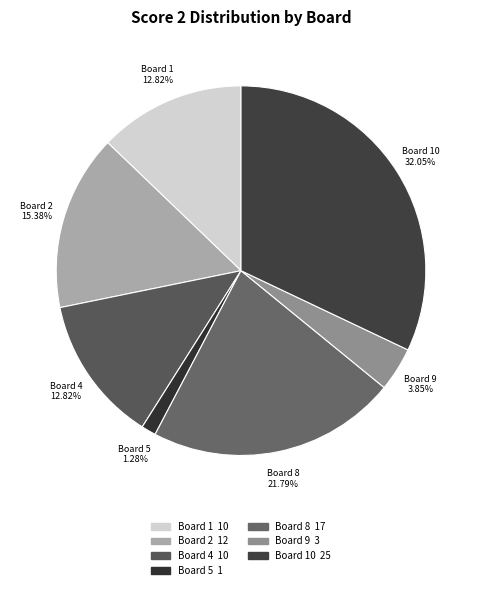

How many slices are in this pie chart?

7